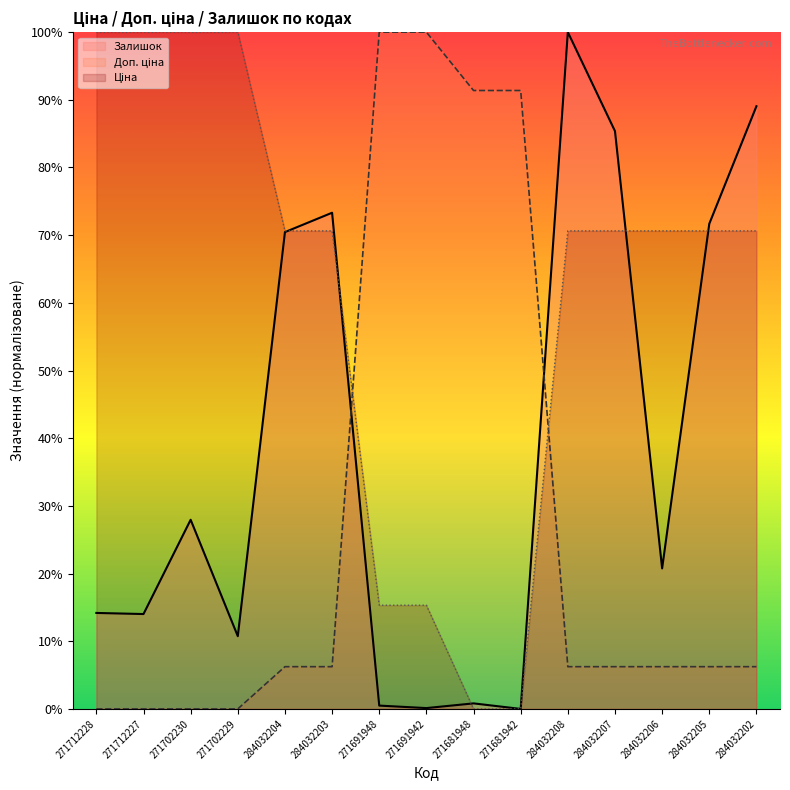

At 271702230, list the series in order from largest to smallest.

Ціна, Залишок, Доп. ціна